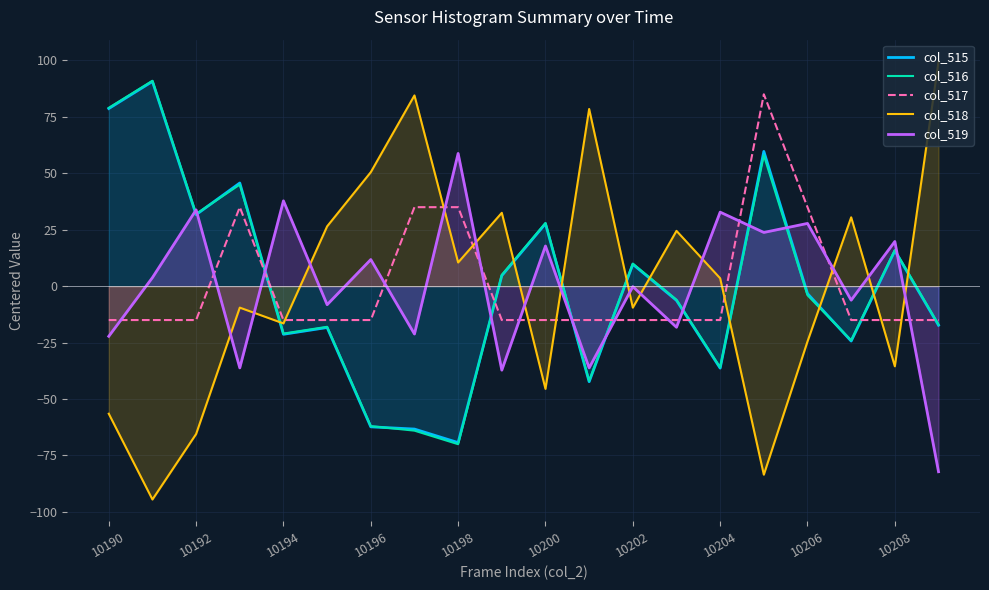

Does the chart display data point markers on the line(s)?

No